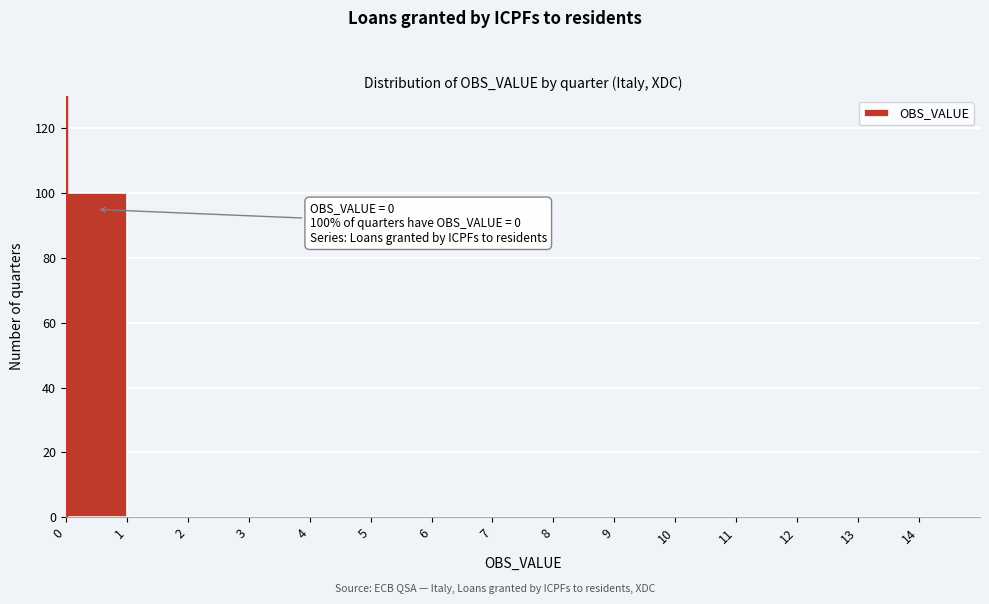

Which range on the x-axis has the tallest bar?

0 to 1